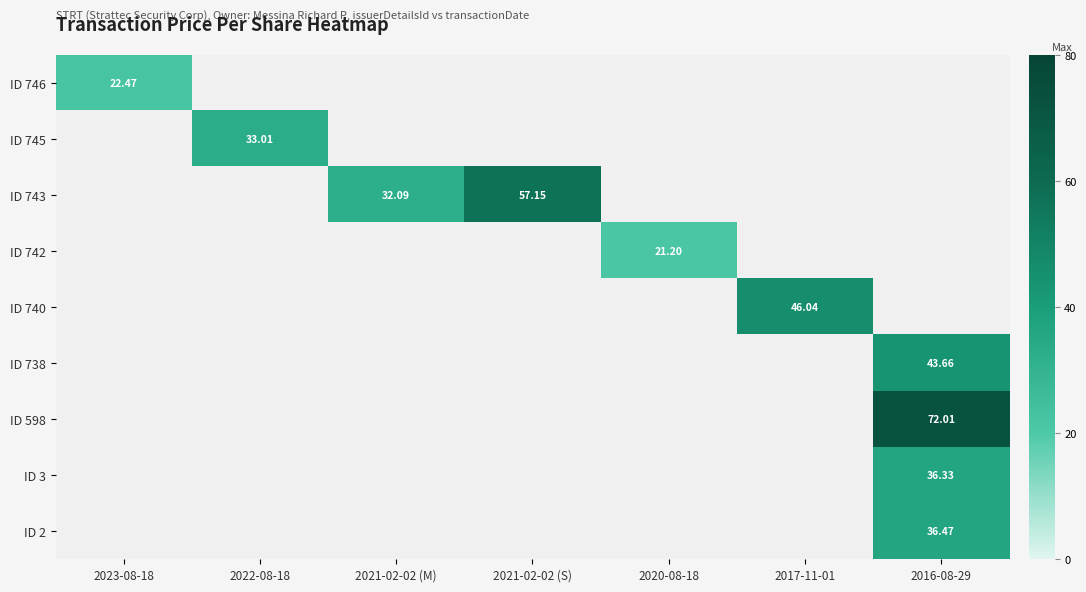

List the series in order of their peak value, highest first.

ID 598, ID 743, ID 740, ID 738, ID 2, ID 3, ID 745, ID 746, ID 742